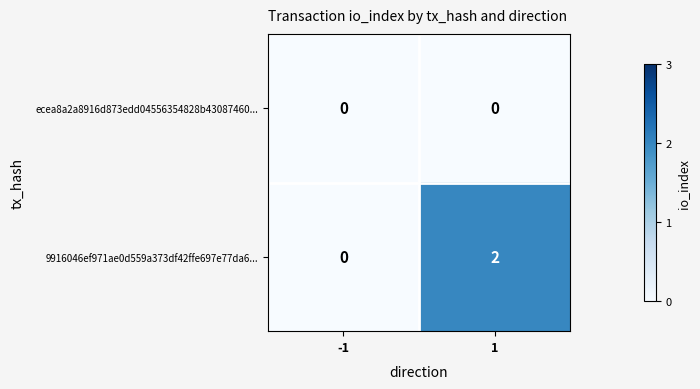

Reading left to right, transcribe all the data shown in this chart.

ecea8a2a8916d873edd04556354828b43087460...: 0	0
9916046ef971ae0d559a373df42ffe697e77da6...: 0	2